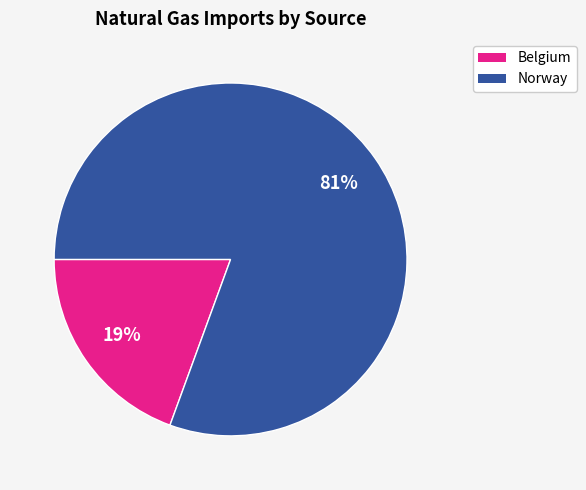

Does any single category account for the majority?

Yes